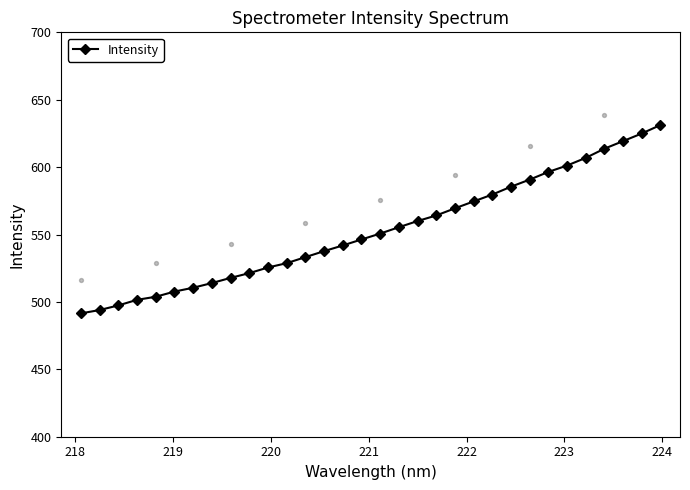

What is the value of the Intensity point at the 4th from the left?

501.5